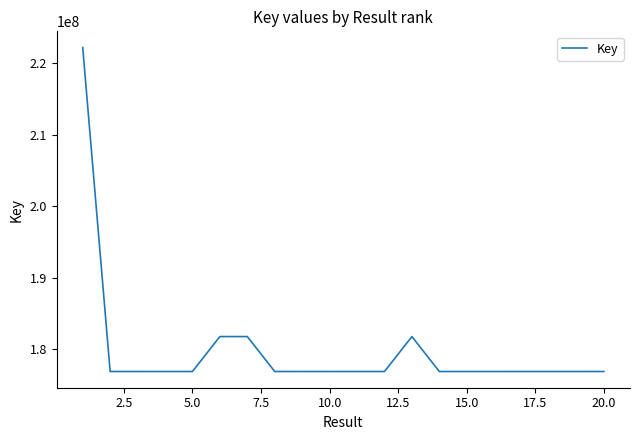

What is the smallest value displayed?

176908323